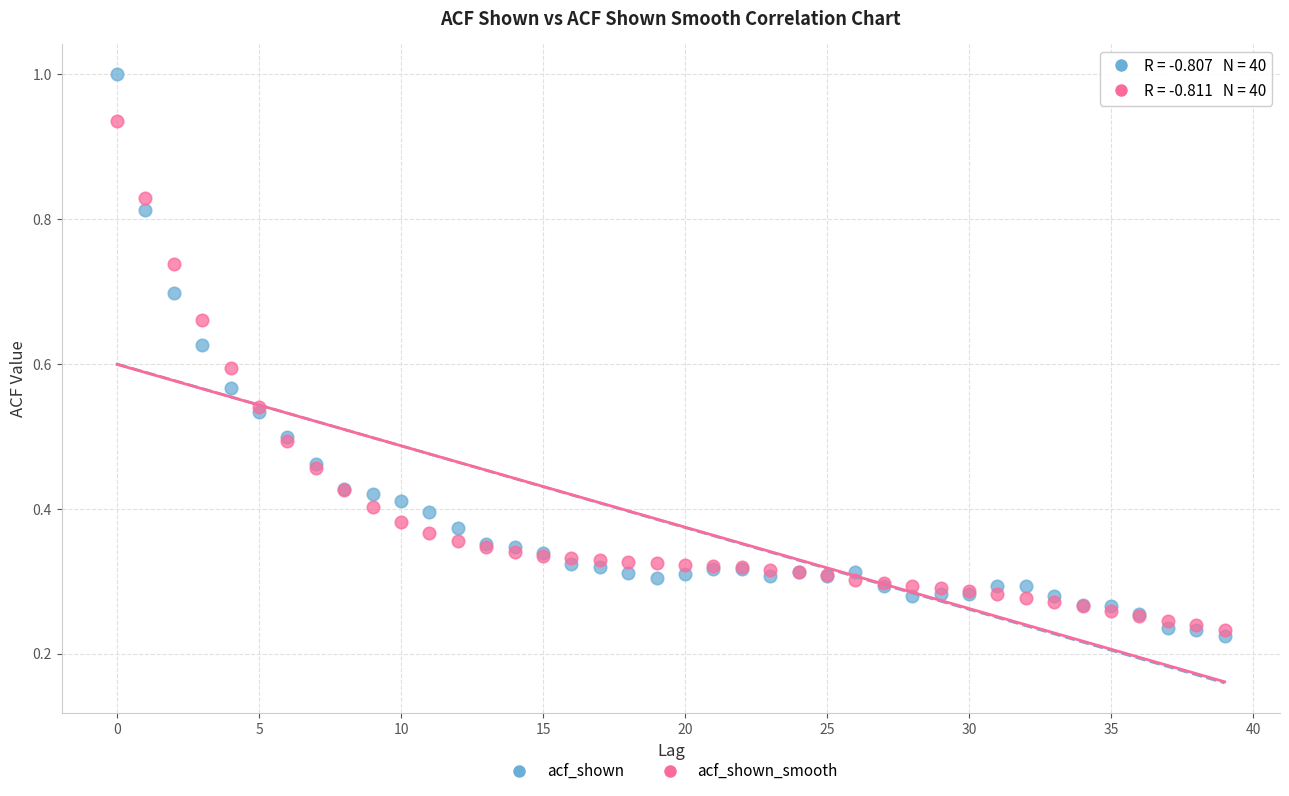

What are all the series names shown in the legend?

acf_shown, acf_shown_smooth